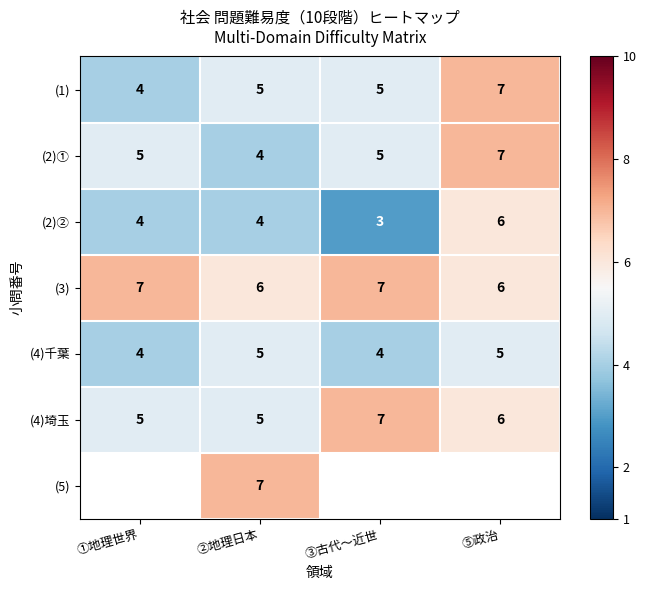

The value of (2)① at ③古代～近世 is 1. True or false?

False